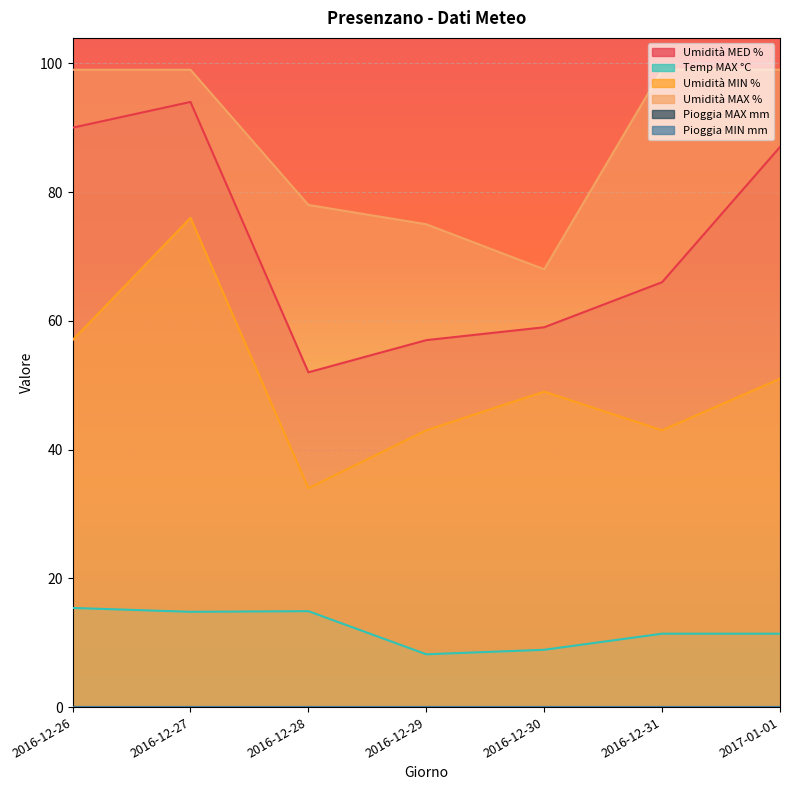

Where is Umidità MAX % nearest to the value 83?

2016-12-28